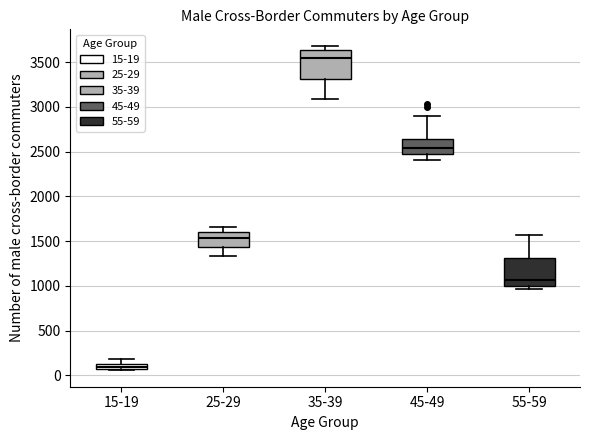

Where does the upper whisker of the box for 45-49 end on the y-axis? The values are not printed on the chart, so give them approximately, as read against the axis.

2900